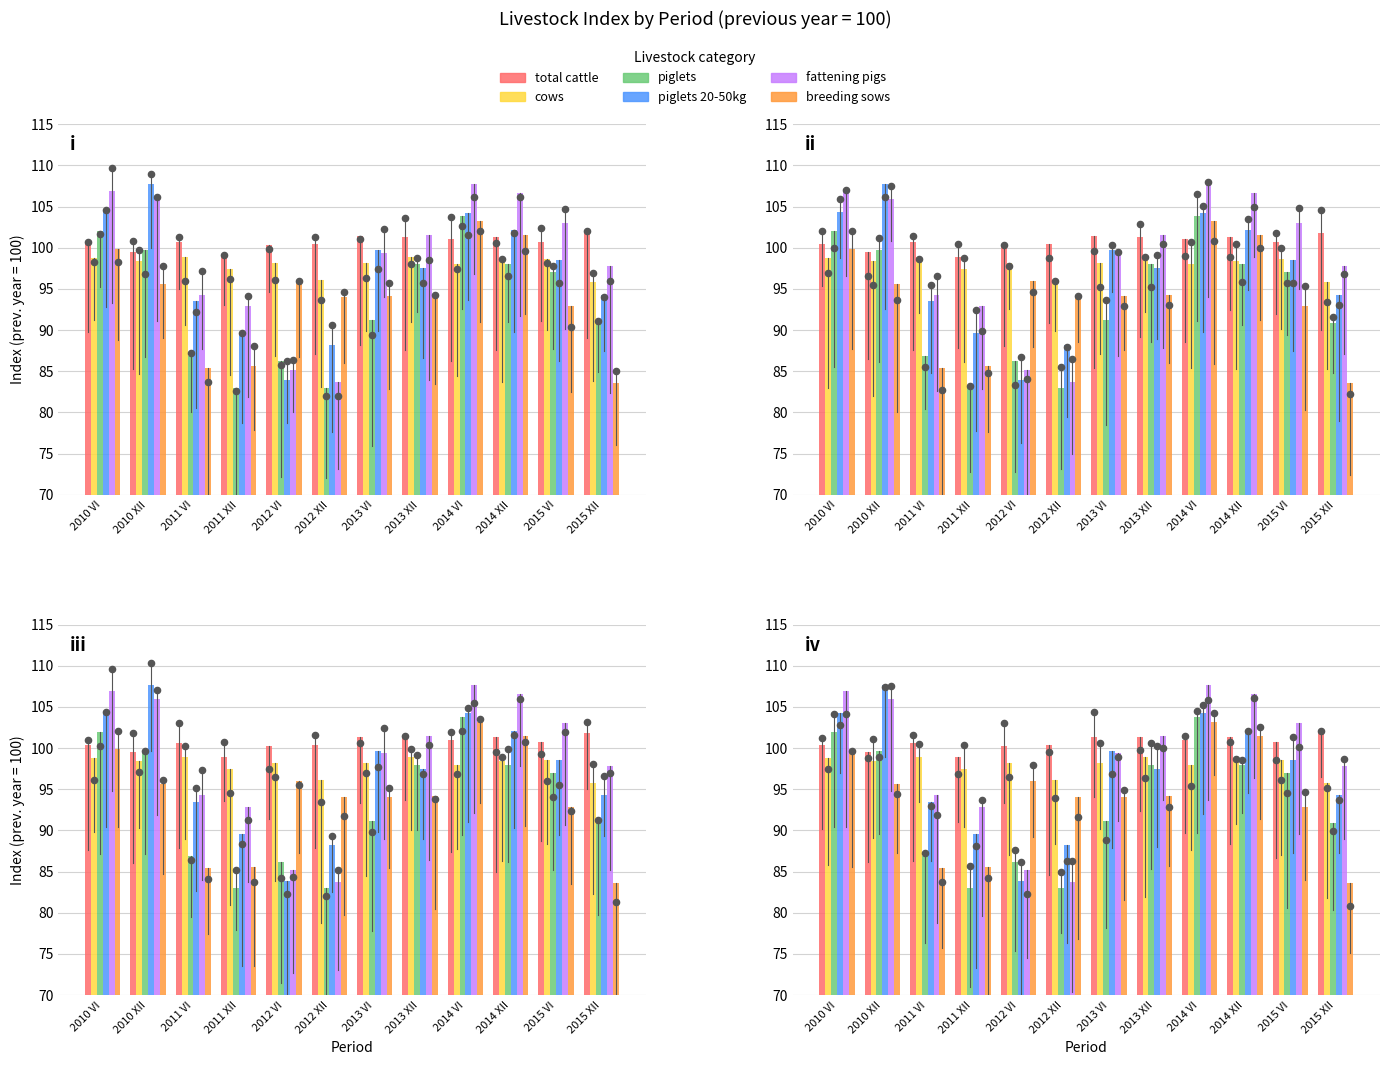

At how many categories does at least one series exceed 91?

12